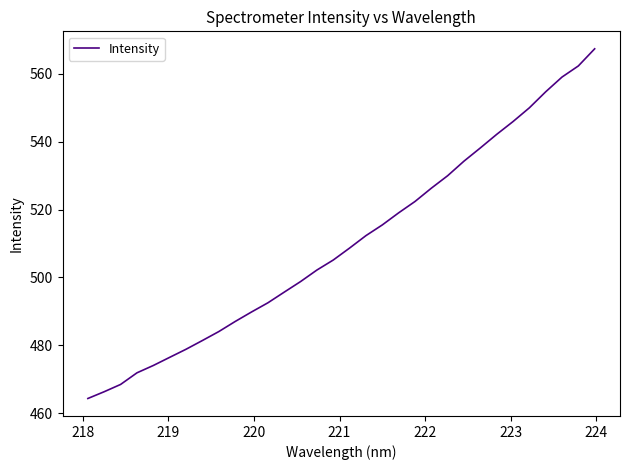

What is the difference between the maximum and minimum values?

103.1